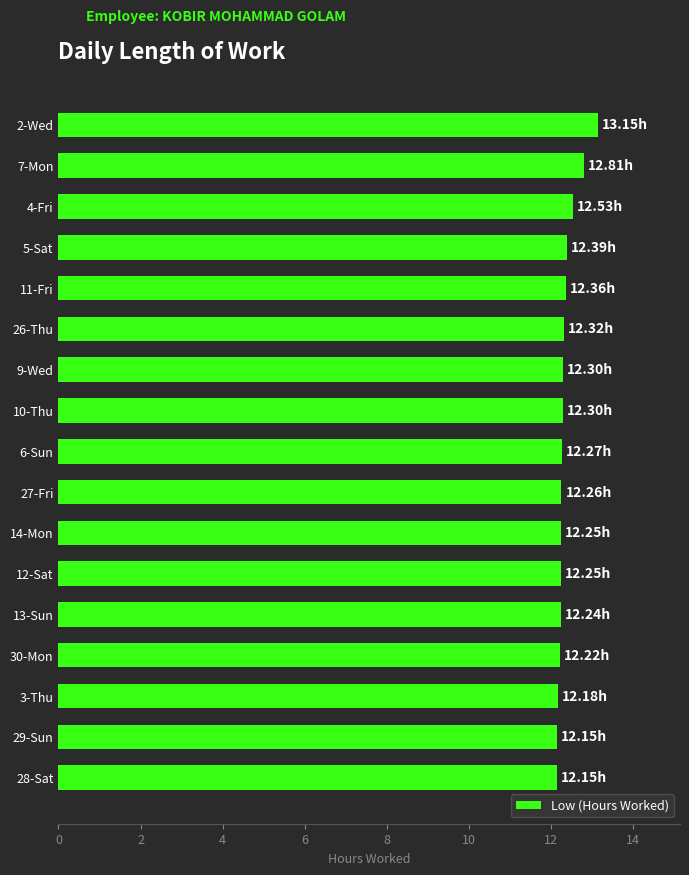

Approximately how many times larger is the value at 26-Thu compared to 6-Sun?

1.0